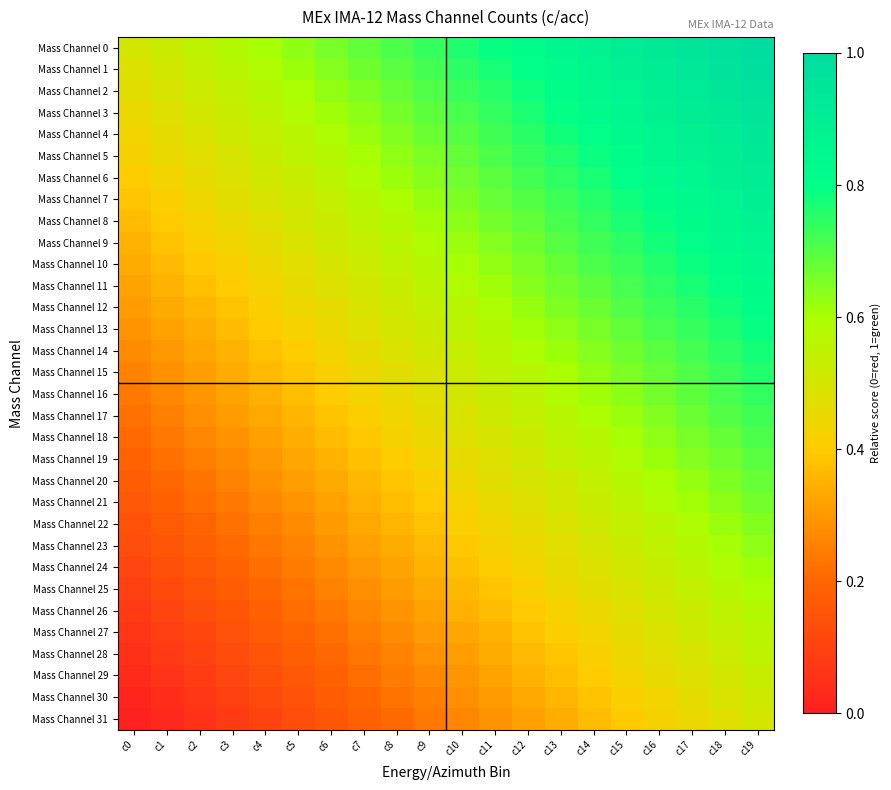

What is the difference between the highest and lowest values at c4?

0.5